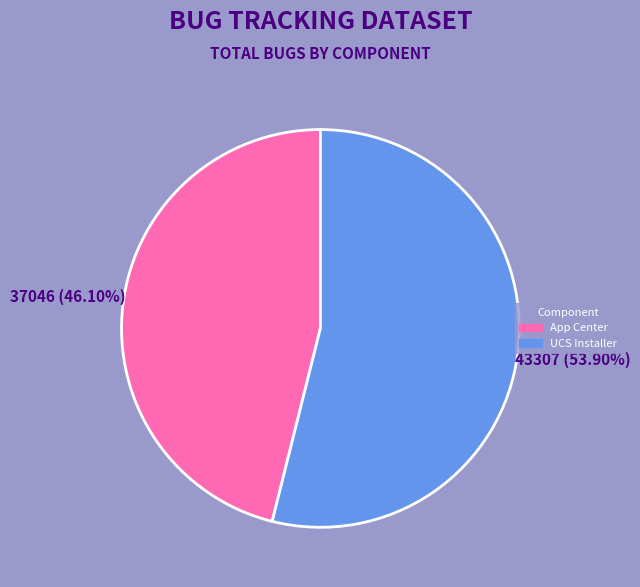

The UCS Installer slice represents 60% of the pie. True or false?

False